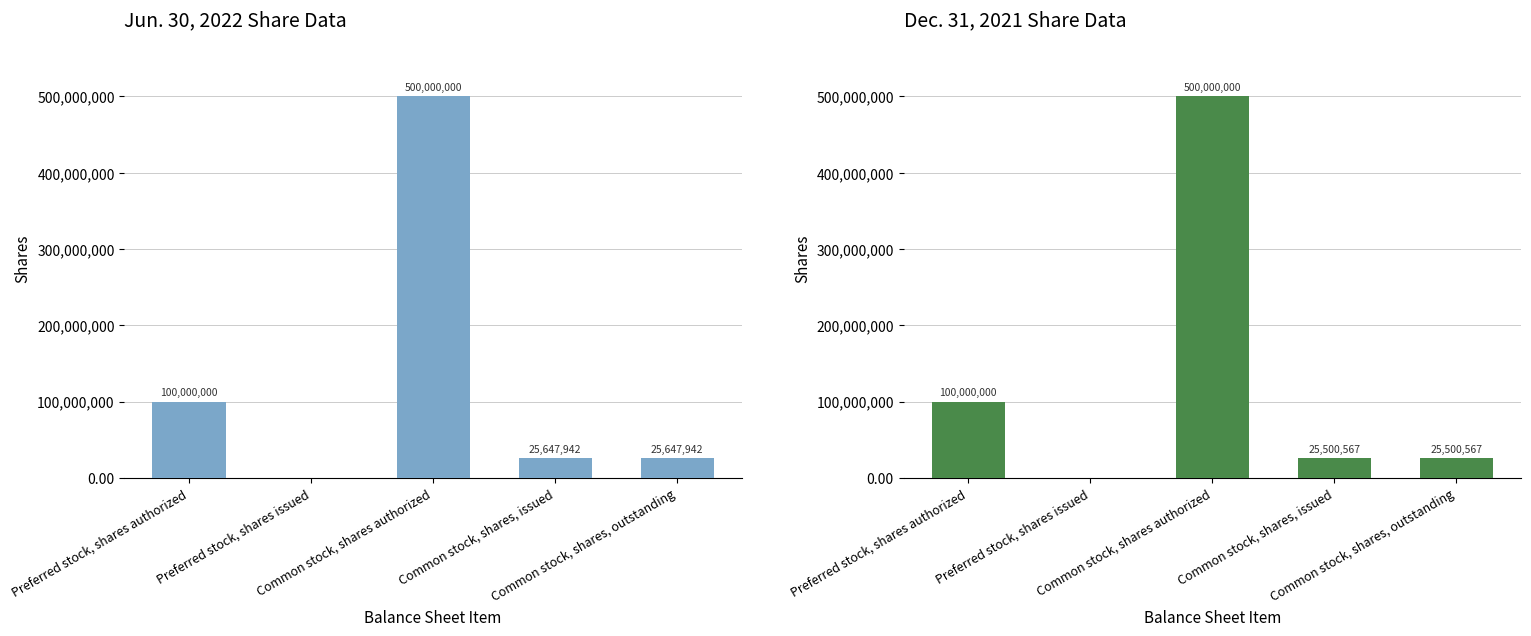

What is the sum of the Jun. 30, 2022 values at Preferred stock, shares issued and Common stock, shares, issued?

25647942